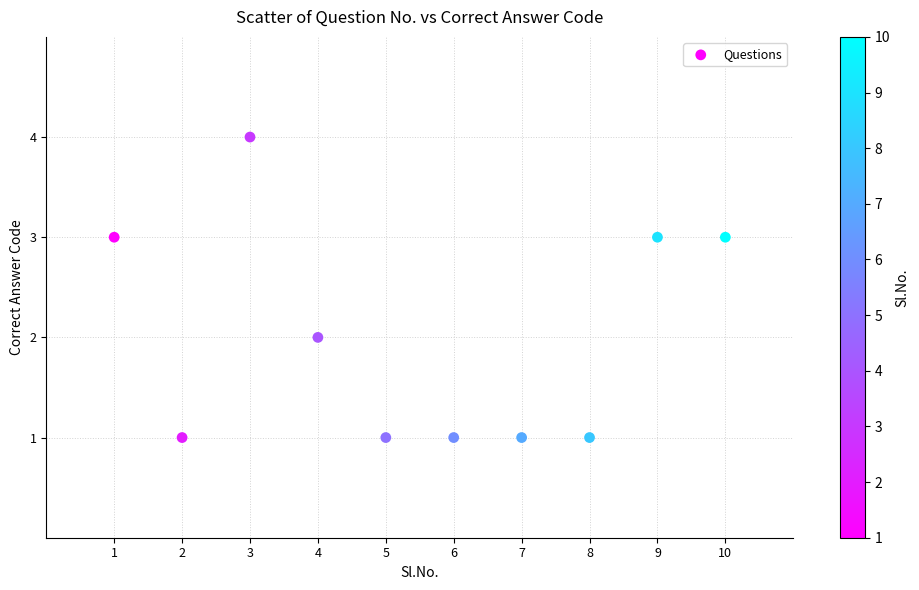

What is the average X value?

6